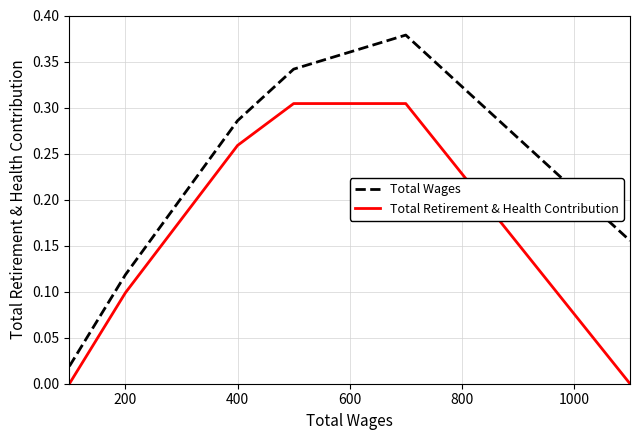

True or false: Total Retirement & Health Contribution has more than 1 points higher than both neighbors.

False